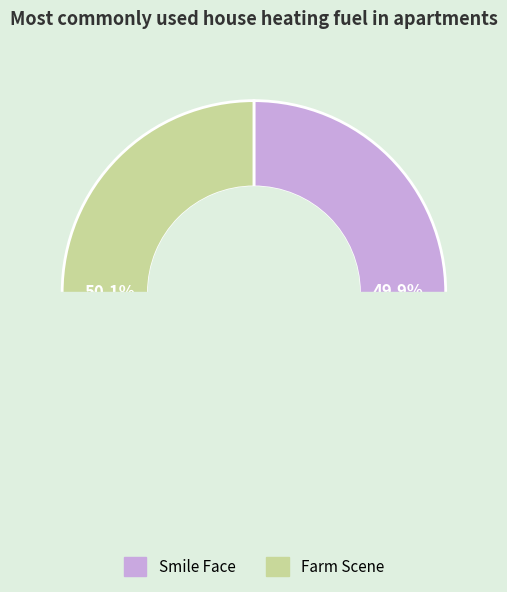

Is it true that Farm Scene is 50% of the pie?

True